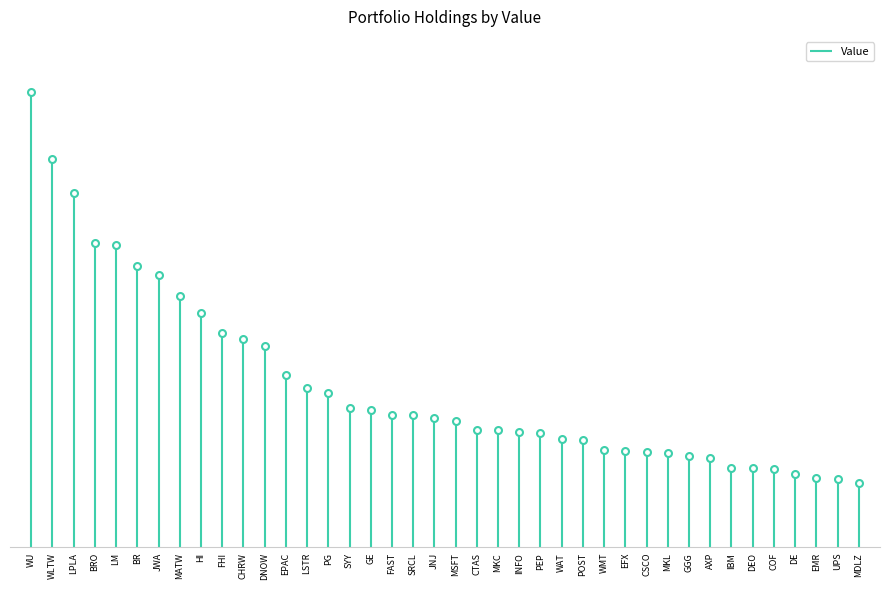

Does the chart have visible grid lines?

No